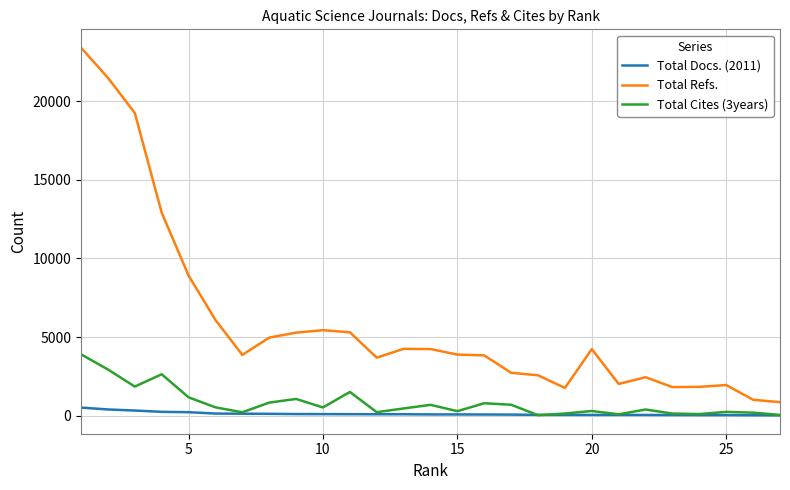

Which series has the widest spread of values?

Total Refs.